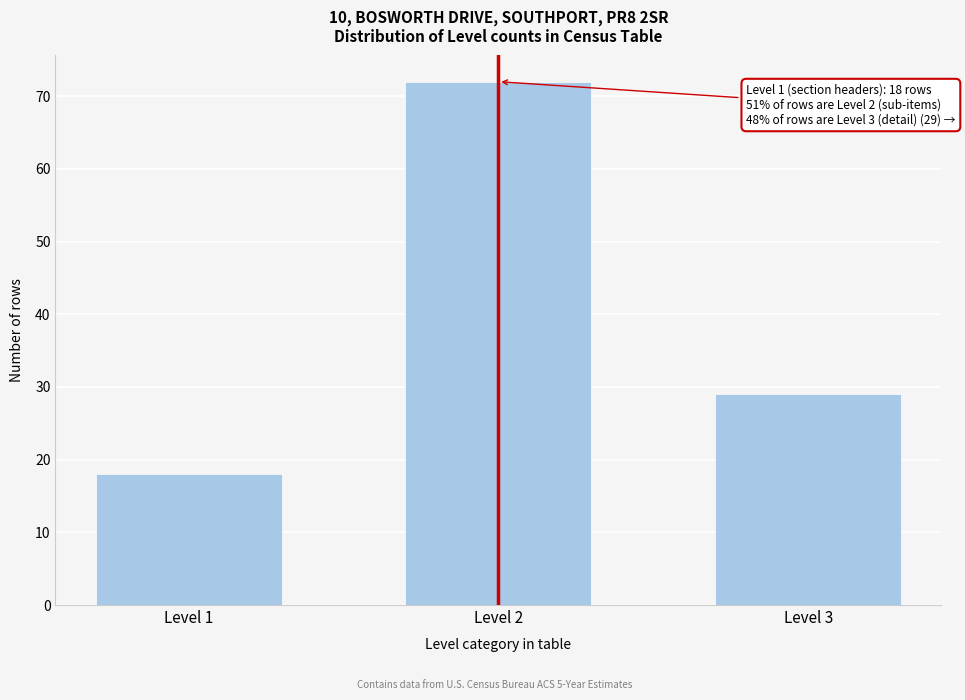

Reading right to left, what are all the values shown in this chart?

Level 3=29	Level 2=72	Level 1=18